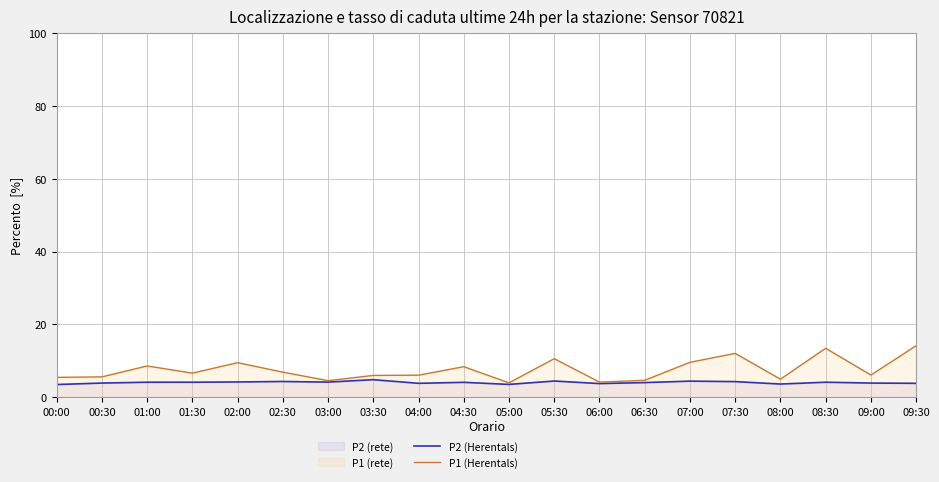

What is the smallest value displayed?

3.5